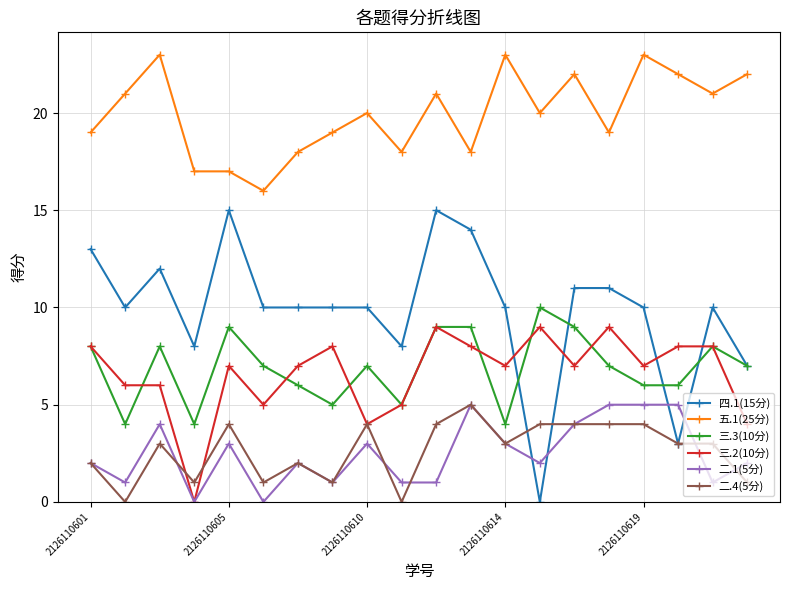

True or false: 三.3(10分) and 五.1(25分) cross at least once.

False